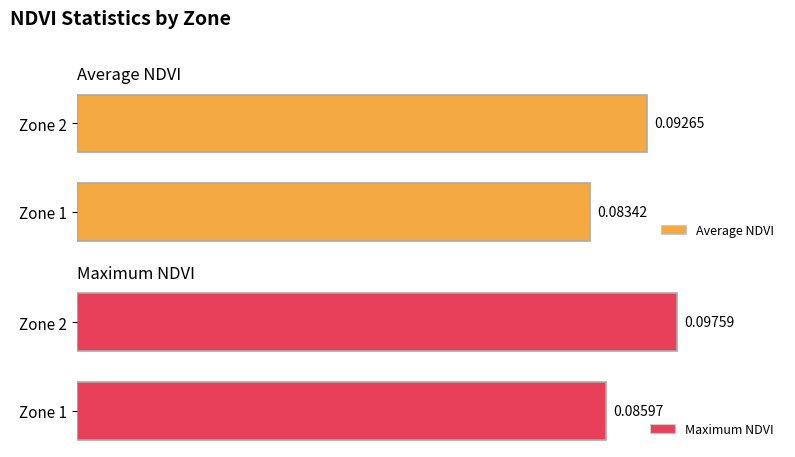

Reading left to right, what are all the values shown in this chart?

Average NDVI: 0.1	0.1
Maximum NDVI: 0.1	0.1